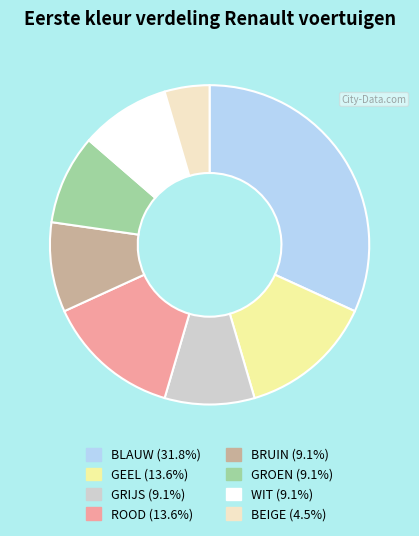

Which has a higher value, GROEN or BLAUW?

BLAUW